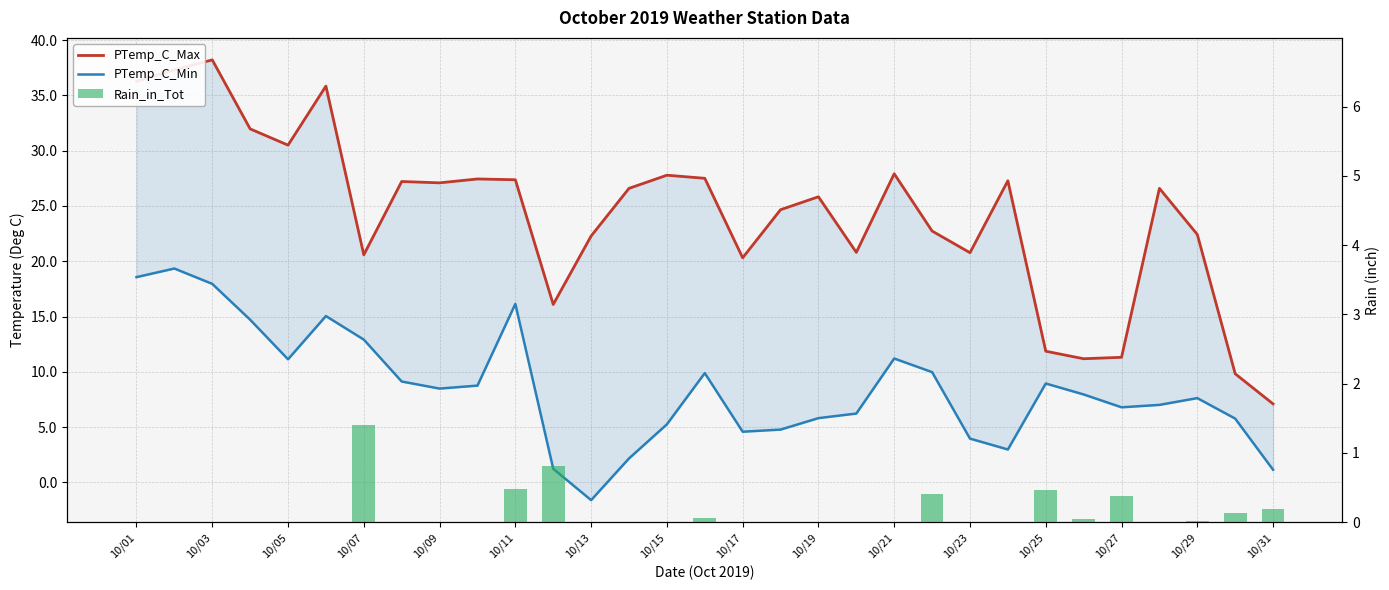

At which category is the sum across all series the highest?

10/03